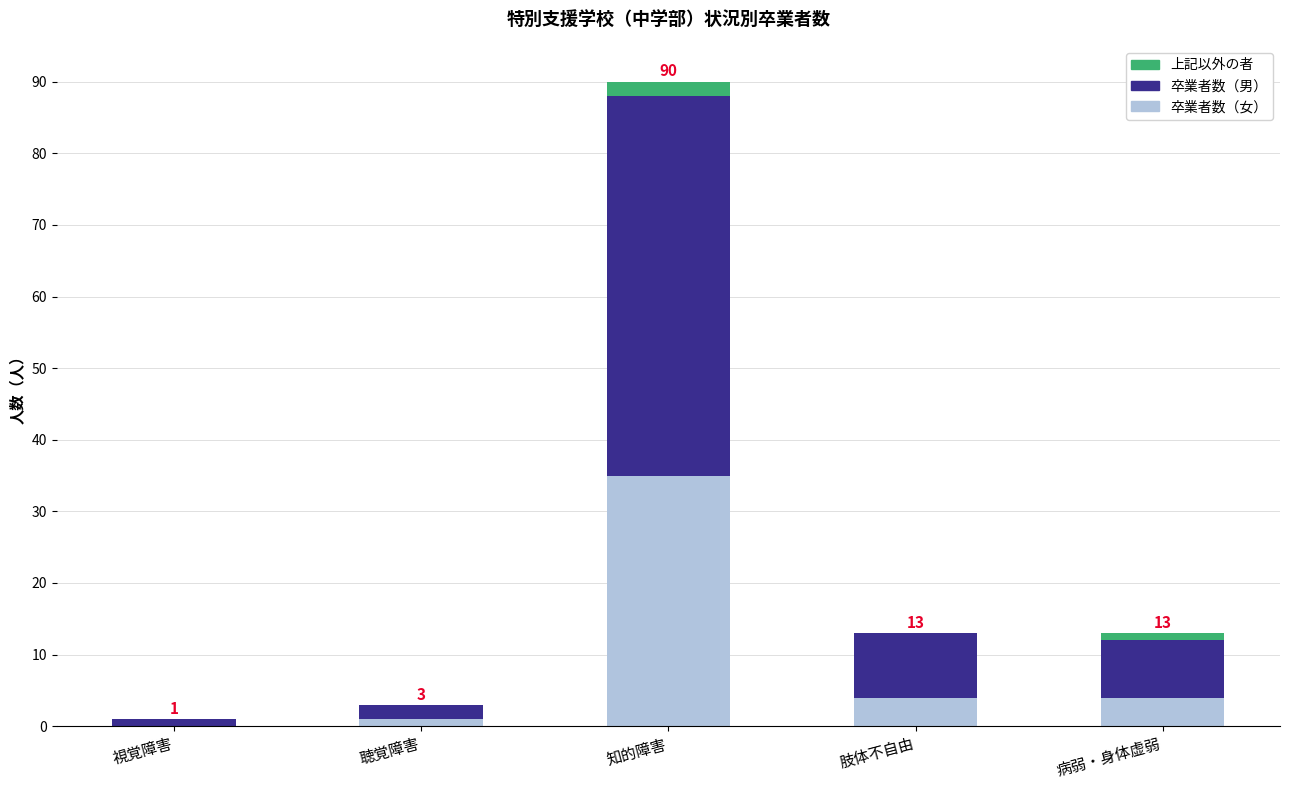

Reading right to left, transcribe the values for 卒業者数（女）.

病弱・身体虚弱=4	肢体不自由=4	知的障害=35	聴覚障害=1	視覚障害=0